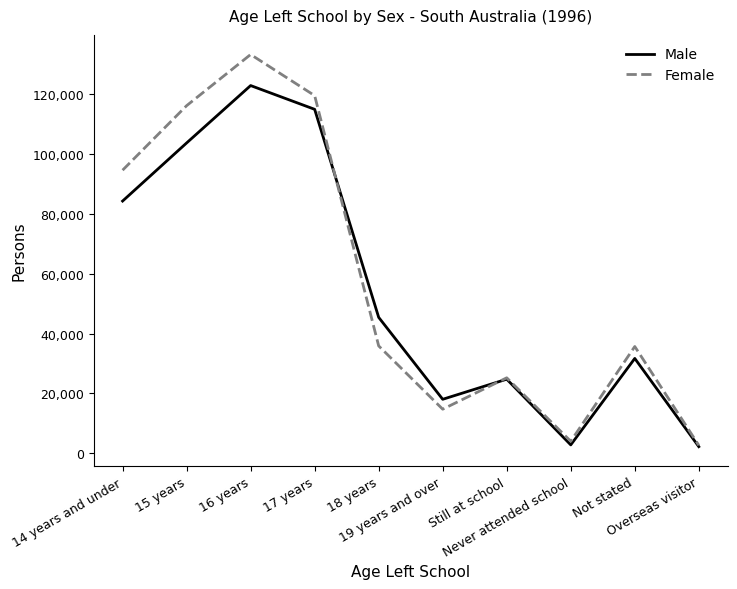

At which category does Female reach its first local valley?

19 years and over